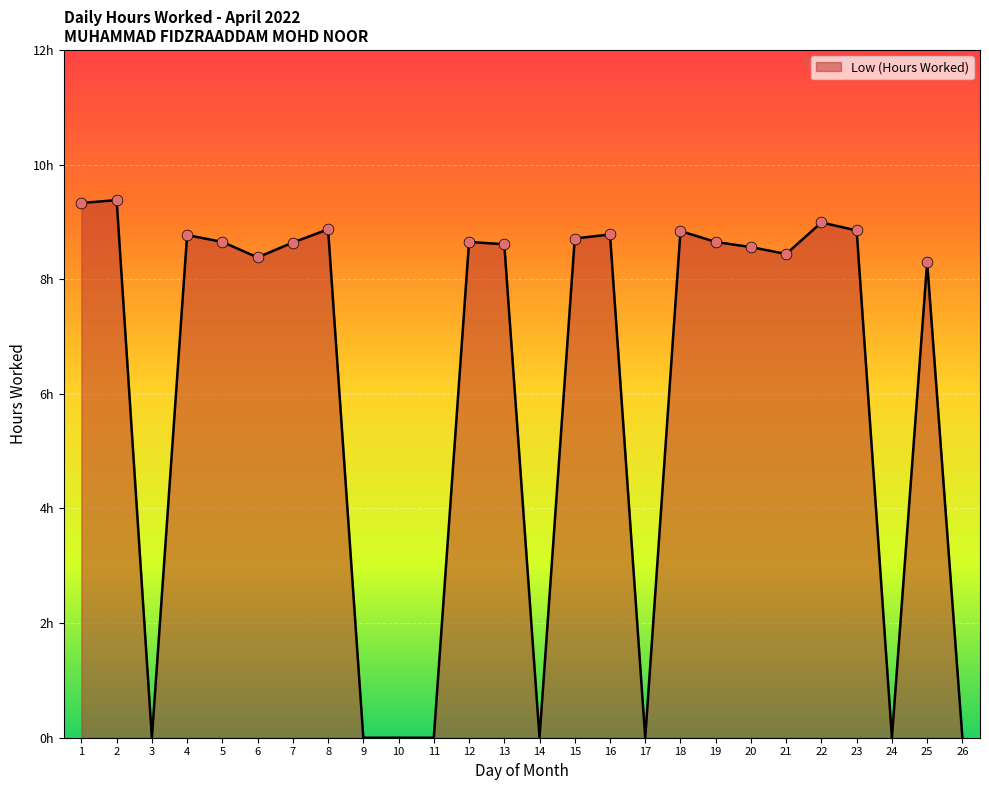

Does the chart have visible grid lines?

Yes